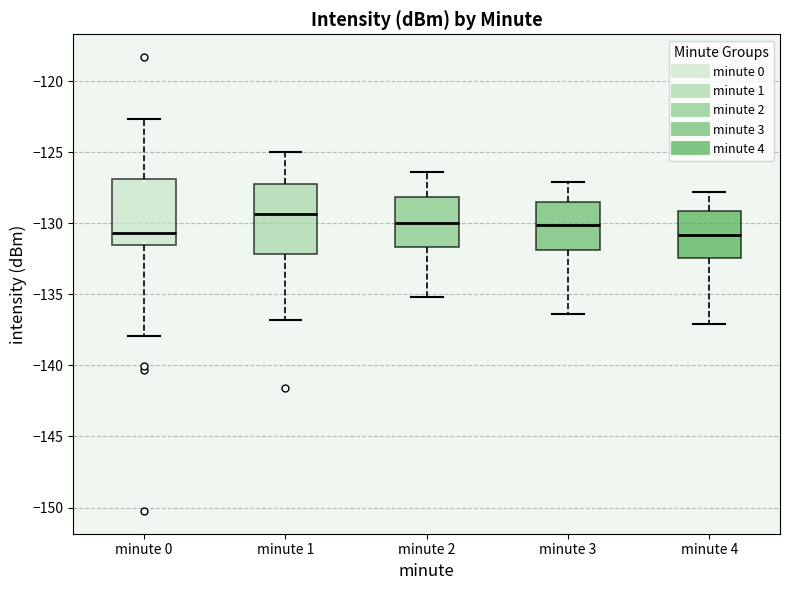

Which box has the highest median line?

minute 1